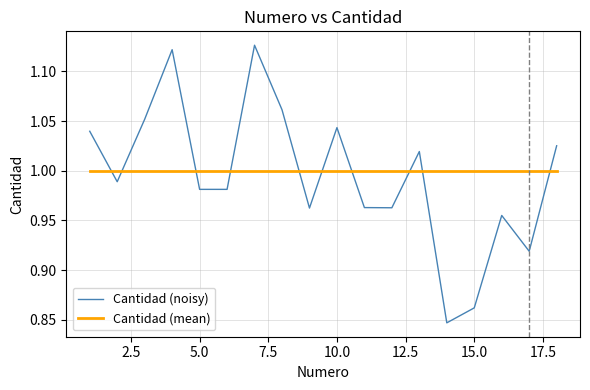

Which series has the largest total across all categories?

Cantidad (mean)